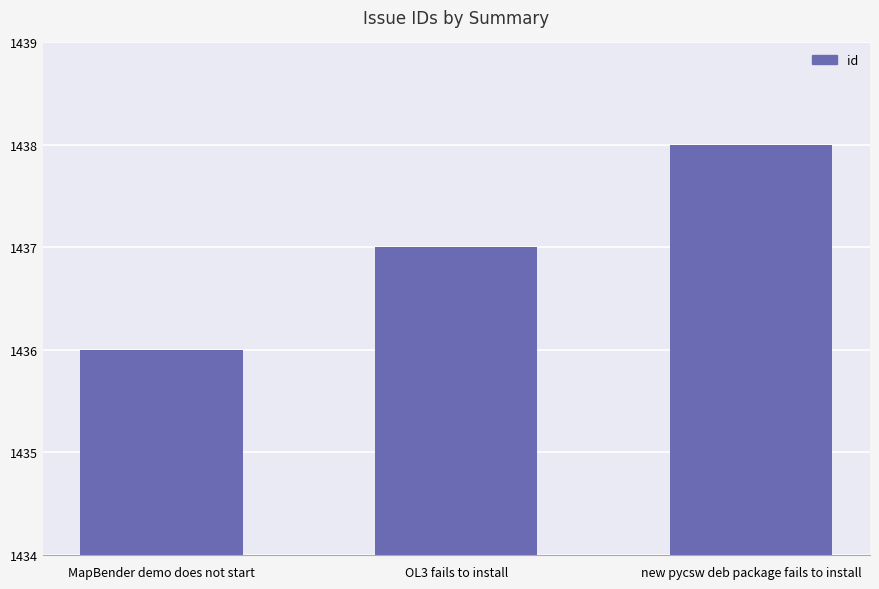

Is it true that the value at MapBender demo does not start is 1436?

True